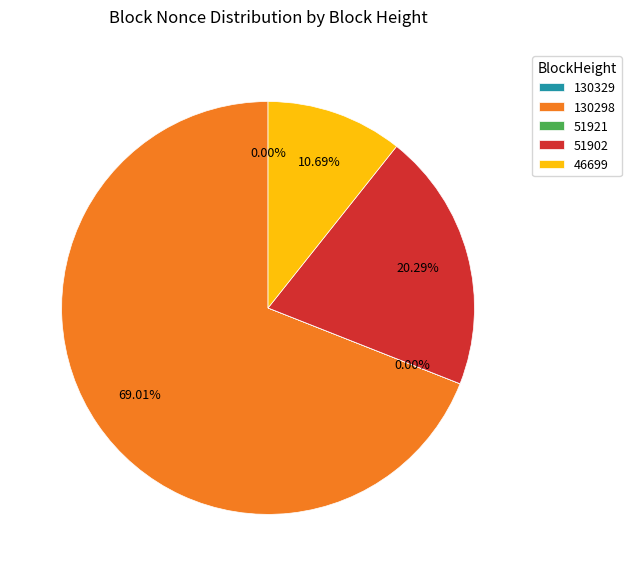

Which category accounts for the majority?

130298